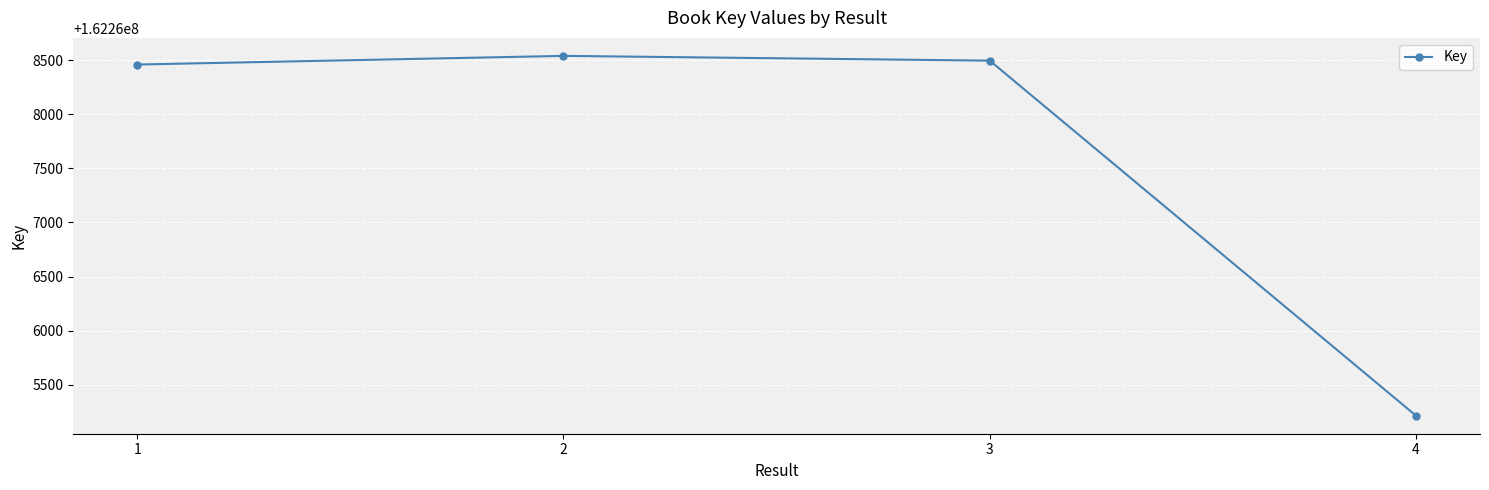

List the labels in order of value, smallest first.

4, 1, 3, 2